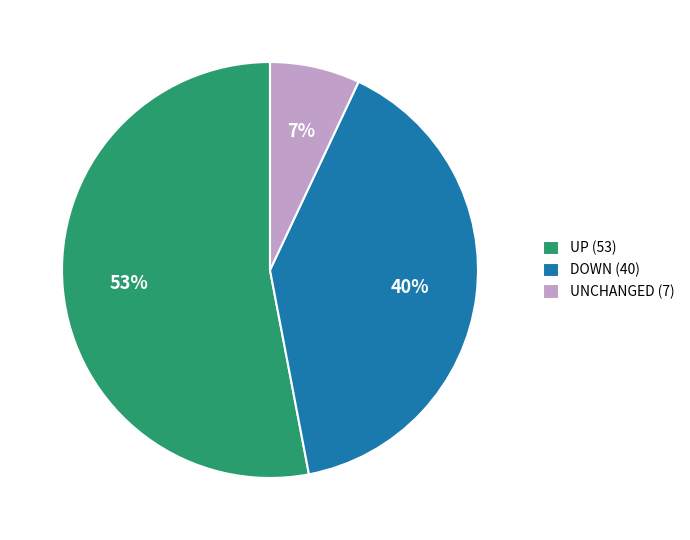

Which category accounts for the majority?

UP (53)